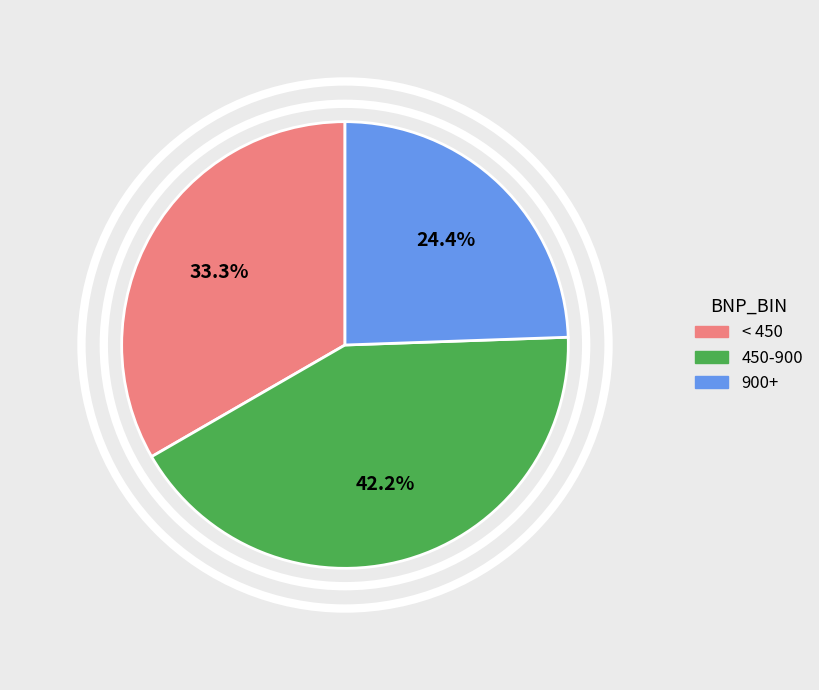

Is there a majority slice in this chart?

No